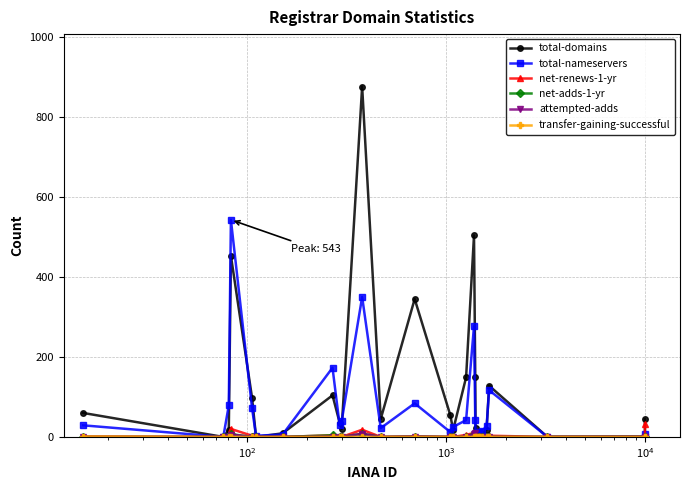

True or false: total-nameservers has more than 1 points higher than both neighbors.

True